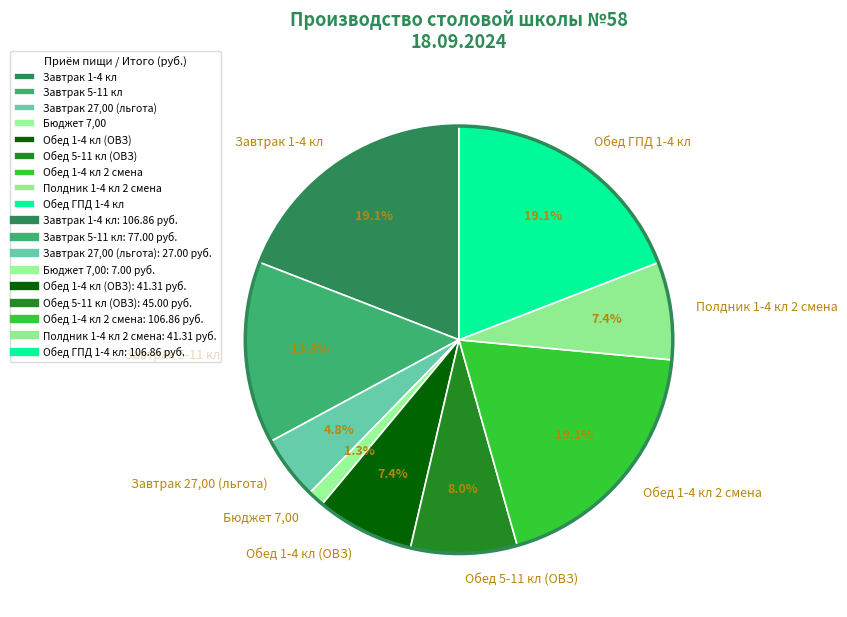

How much of the chart is everything except Завтрак 5-11 кл?

86.2%